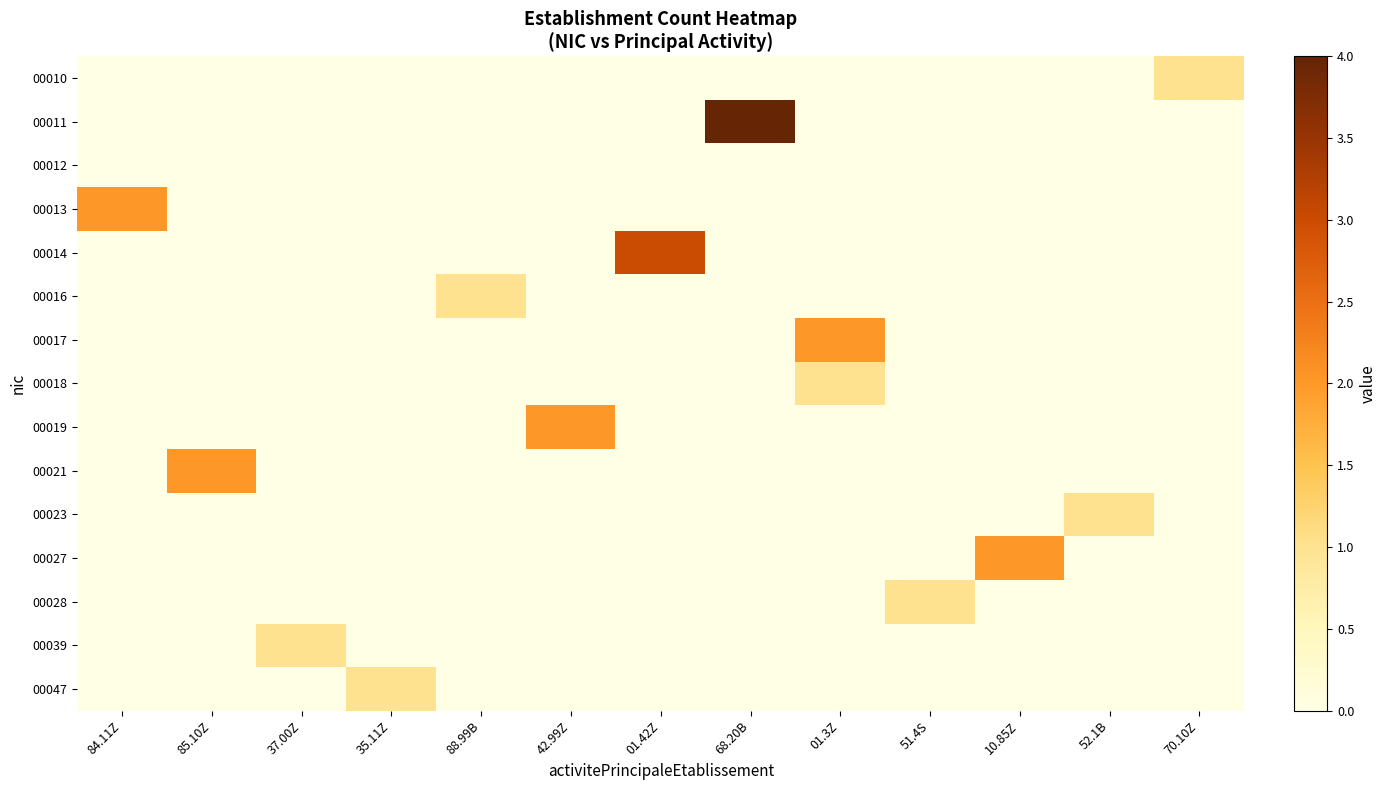

Reading left to right, list all the values displayed in this chart.

00010: 84.11Z=0	85.10Z=0	37.00Z=0	35.11Z=0	88.99B=0	42.99Z=0	01.42Z=0	68.20B=0	01.3Z=0	51.4S=0	10.85Z=0	52.1B=0	70.10Z=1
00011: 84.11Z=0	85.10Z=0	37.00Z=0	35.11Z=0	88.99B=0	42.99Z=0	01.42Z=0	68.20B=4	01.3Z=0	51.4S=0	10.85Z=0	52.1B=0	70.10Z=0
00012: 84.11Z=0	85.10Z=0	37.00Z=0	35.11Z=0	88.99B=0	42.99Z=0	01.42Z=0	68.20B=0	01.3Z=0	51.4S=0	10.85Z=0	52.1B=0	70.10Z=0
00013: 84.11Z=2	85.10Z=0	37.00Z=0	35.11Z=0	88.99B=0	42.99Z=0	01.42Z=0	68.20B=0	01.3Z=0	51.4S=0	10.85Z=0	52.1B=0	70.10Z=0
00014: 84.11Z=0	85.10Z=0	37.00Z=0	35.11Z=0	88.99B=0	42.99Z=0	01.42Z=3	68.20B=0	01.3Z=0	51.4S=0	10.85Z=0	52.1B=0	70.10Z=0
00016: 84.11Z=0	85.10Z=0	37.00Z=0	35.11Z=0	88.99B=1	42.99Z=0	01.42Z=0	68.20B=0	01.3Z=0	51.4S=0	10.85Z=0	52.1B=0	70.10Z=0
00017: 84.11Z=0	85.10Z=0	37.00Z=0	35.11Z=0	88.99B=0	42.99Z=0	01.42Z=0	68.20B=0	01.3Z=2	51.4S=0	10.85Z=0	52.1B=0	70.10Z=0
00018: 84.11Z=0	85.10Z=0	37.00Z=0	35.11Z=0	88.99B=0	42.99Z=0	01.42Z=0	68.20B=0	01.3Z=1	51.4S=0	10.85Z=0	52.1B=0	70.10Z=0
00019: 84.11Z=0	85.10Z=0	37.00Z=0	35.11Z=0	88.99B=0	42.99Z=2	01.42Z=0	68.20B=0	01.3Z=0	51.4S=0	10.85Z=0	52.1B=0	70.10Z=0
00021: 84.11Z=0	85.10Z=2	37.00Z=0	35.11Z=0	88.99B=0	42.99Z=0	01.42Z=0	68.20B=0	01.3Z=0	51.4S=0	10.85Z=0	52.1B=0	70.10Z=0
00023: 84.11Z=0	85.10Z=0	37.00Z=0	35.11Z=0	88.99B=0	42.99Z=0	01.42Z=0	68.20B=0	01.3Z=0	51.4S=0	10.85Z=0	52.1B=1	70.10Z=0
00027: 84.11Z=0	85.10Z=0	37.00Z=0	35.11Z=0	88.99B=0	42.99Z=0	01.42Z=0	68.20B=0	01.3Z=0	51.4S=0	10.85Z=2	52.1B=0	70.10Z=0
00028: 84.11Z=0	85.10Z=0	37.00Z=0	35.11Z=0	88.99B=0	42.99Z=0	01.42Z=0	68.20B=0	01.3Z=0	51.4S=1	10.85Z=0	52.1B=0	70.10Z=0
00039: 84.11Z=0	85.10Z=0	37.00Z=1	35.11Z=0	88.99B=0	42.99Z=0	01.42Z=0	68.20B=0	01.3Z=0	51.4S=0	10.85Z=0	52.1B=0	70.10Z=0
00047: 84.11Z=0	85.10Z=0	37.00Z=0	35.11Z=1	88.99B=0	42.99Z=0	01.42Z=0	68.20B=0	01.3Z=0	51.4S=0	10.85Z=0	52.1B=0	70.10Z=0